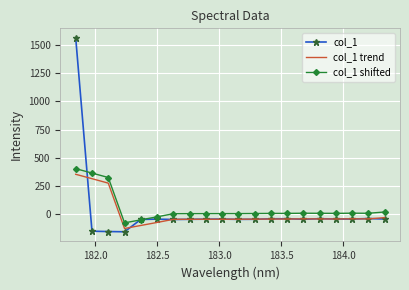

What is the maximum value shown in the chart?

1562.9